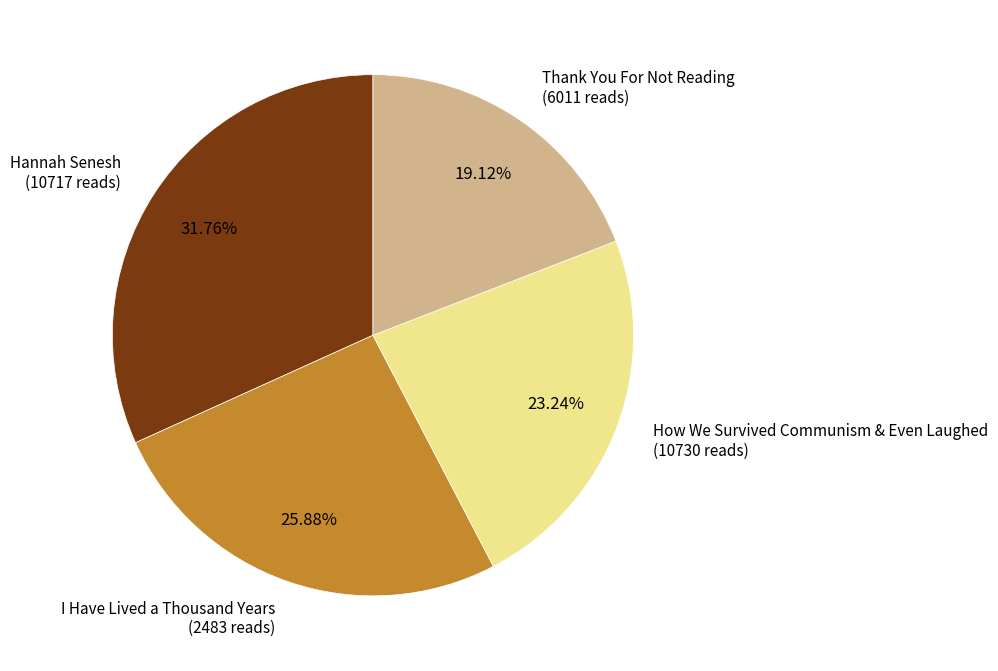

Combined, do Thank You For Not Reading and Hannah Senesh account for over 50%?

Yes